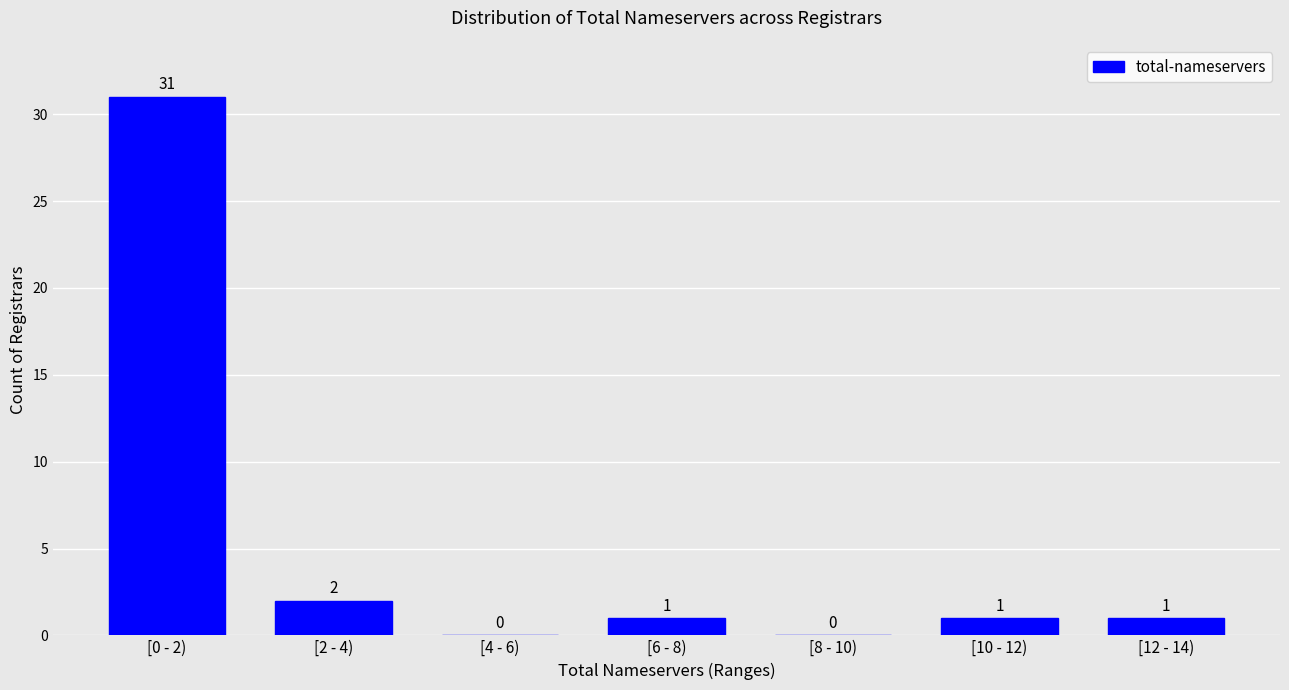

Reading right to left, what are all the values shown in this chart?

[12 - 14)=1	[10 - 12)=1	[8 - 10)=0	[6 - 8)=1	[4 - 6)=0	[2 - 4)=2	[0 - 2)=31